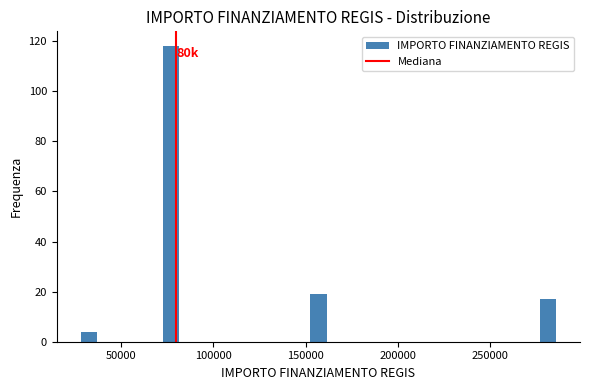

Read against the x-axis, roughly where is the centre of the tallest bar?

75000